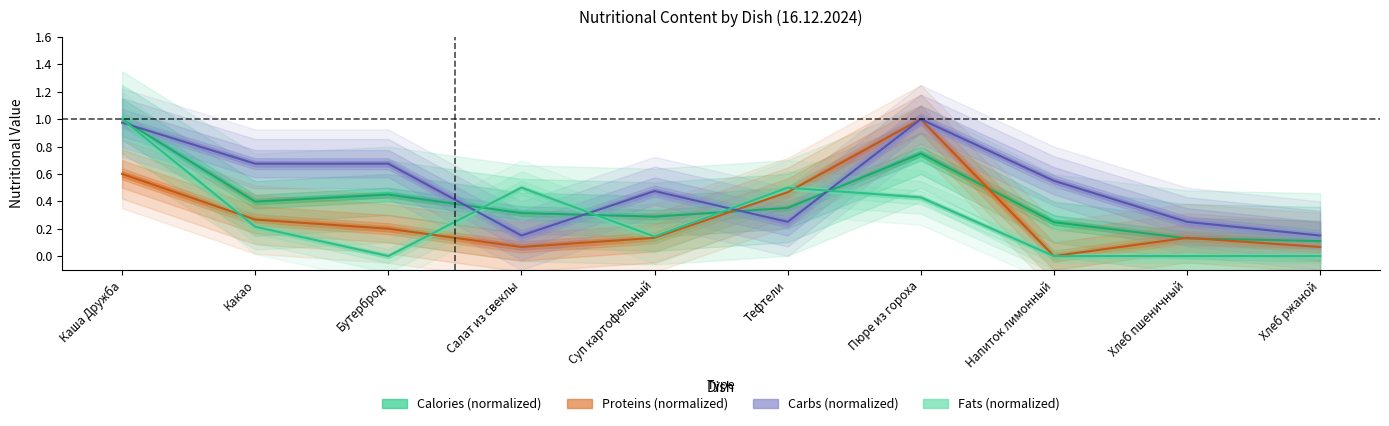

The Fats series shows 0.1 at Суп картофельный. True or false?

False